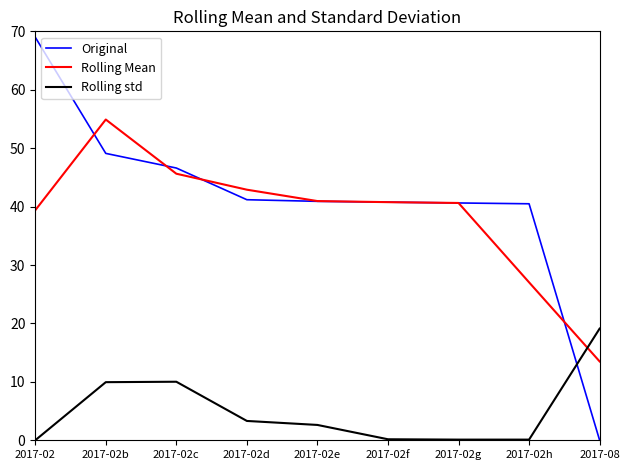

What is the sum of all Rolling Mean values?

345.6